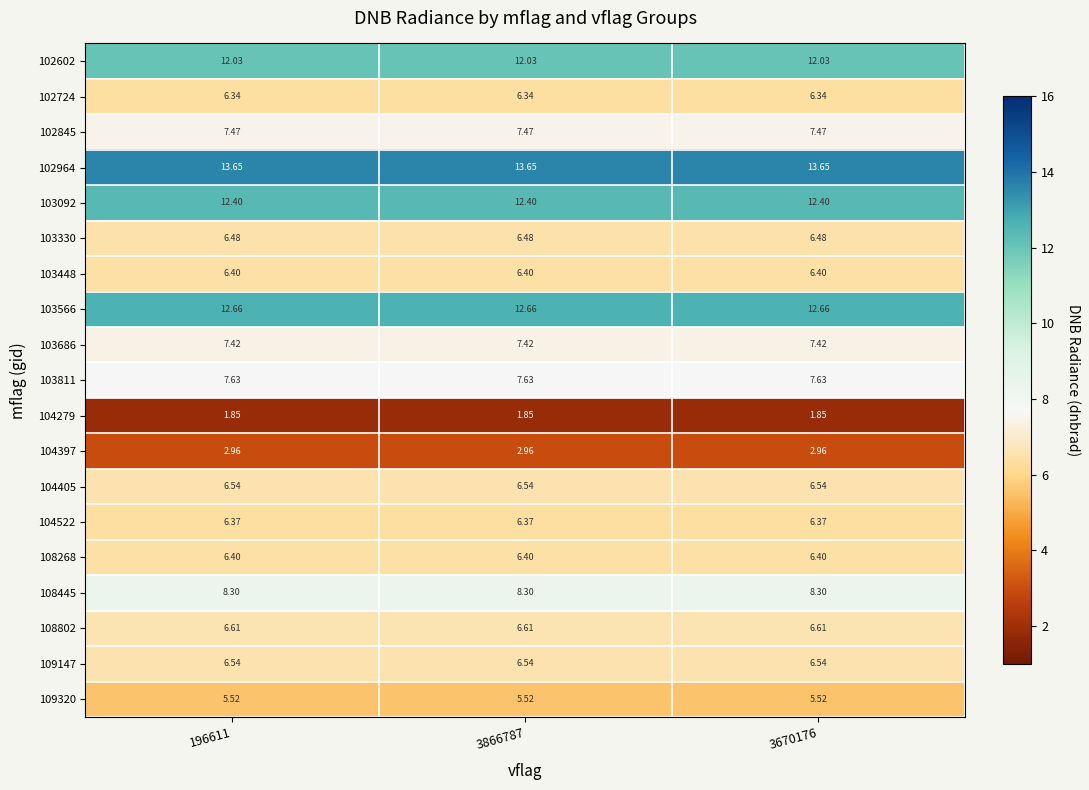

Is the value of 103330 at 3670176 greater than the value of 103092 at 3866787?

No